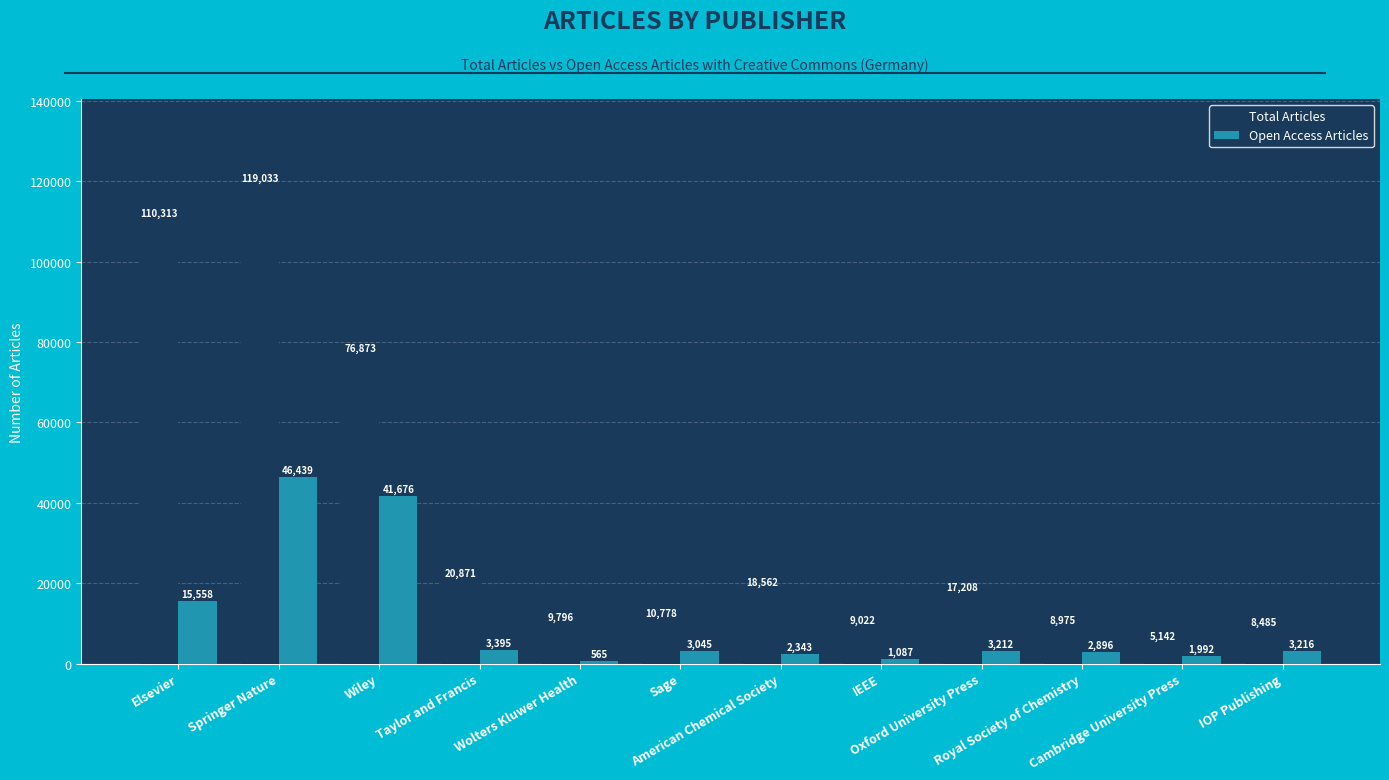

Reading left to right, extract all data points from this chart.

Total Articles: 110313	119033	76873	20871	9796	10778	18562	9022	17208	8975	5142	8485
Open Access Articles: 15558	46439	41676	3395	565	3045	2343	1087	3212	2896	1992	3216